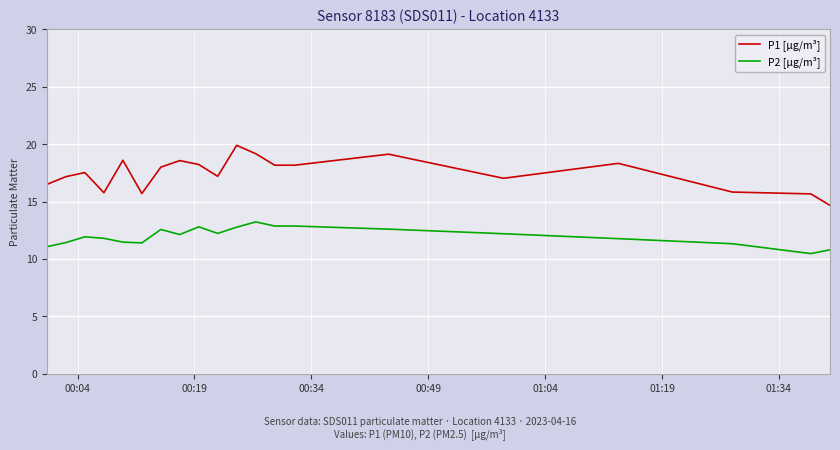

Which series has the largest range (max minus min)?

P1 [µg/m³]